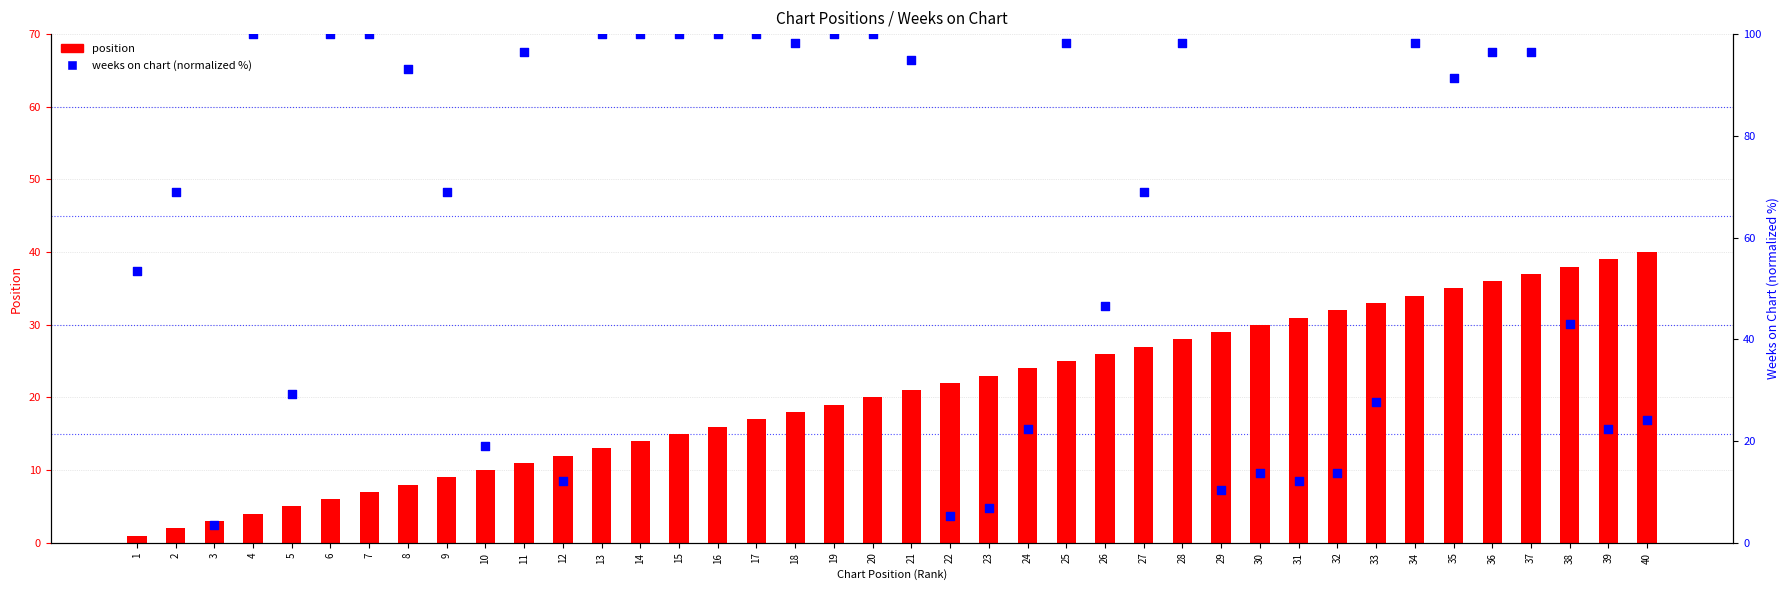

At how many categories does at least one series exceed 42?

26